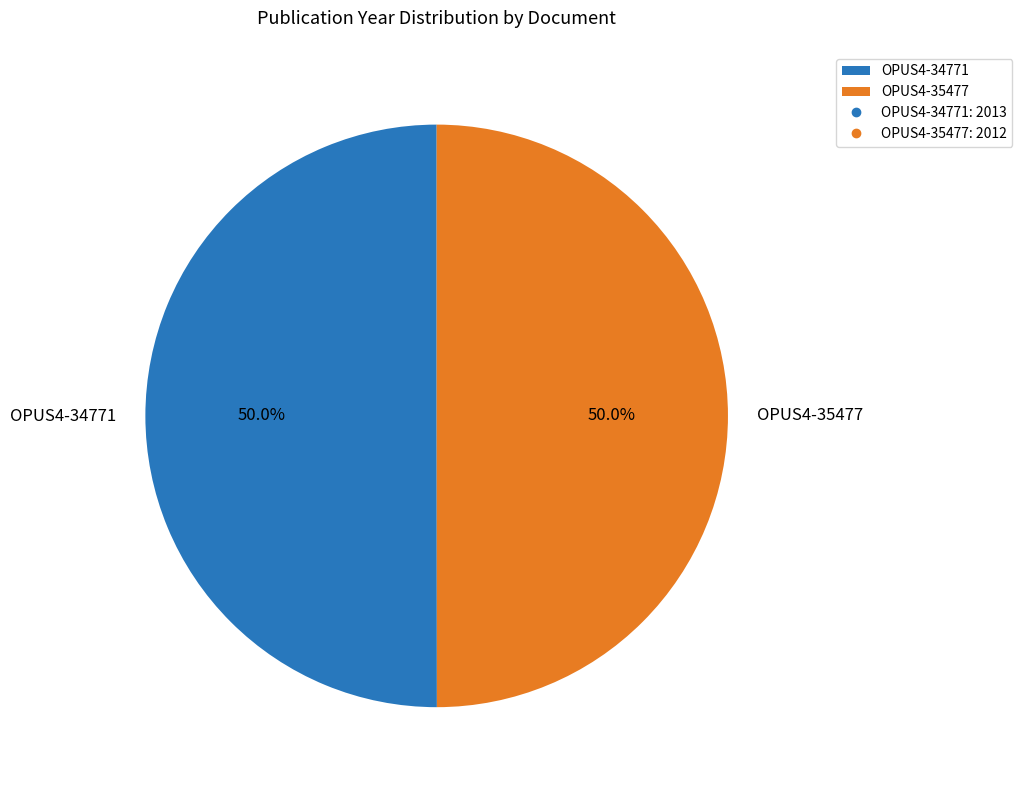

What is the total percentage of OPUS4-34771 and OPUS4-35477?

100.0%